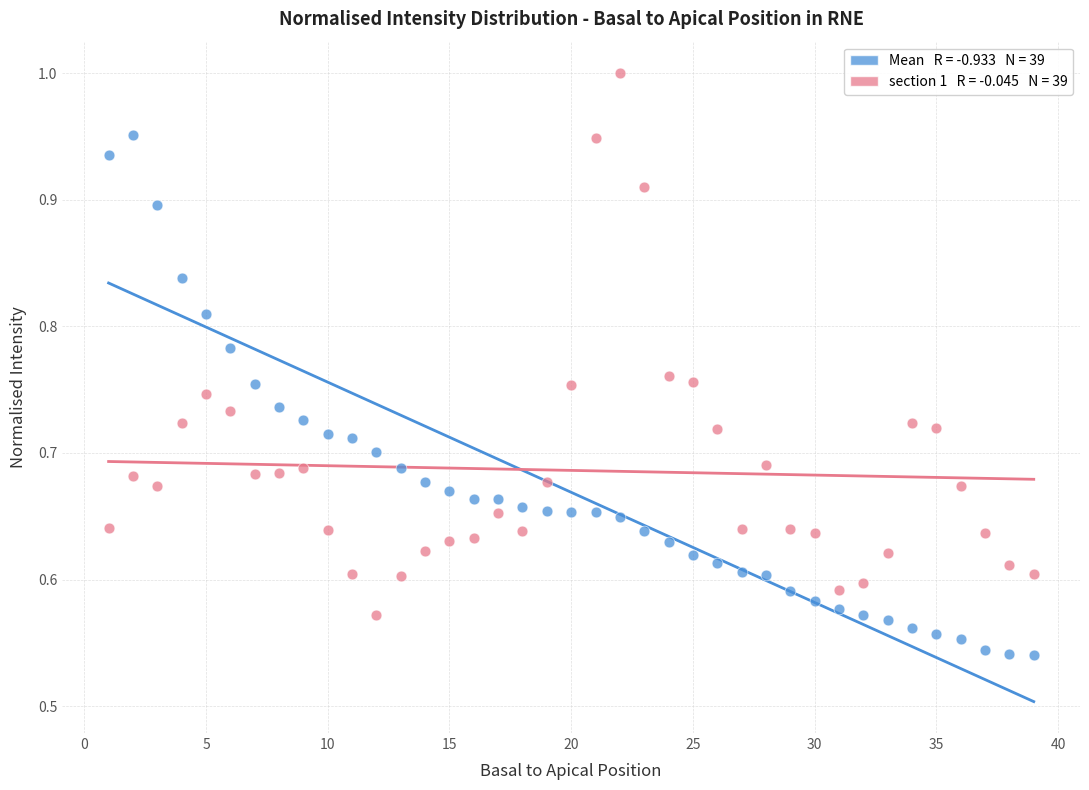

Across all data points, what is the range of X values (max minus min)?

38.0